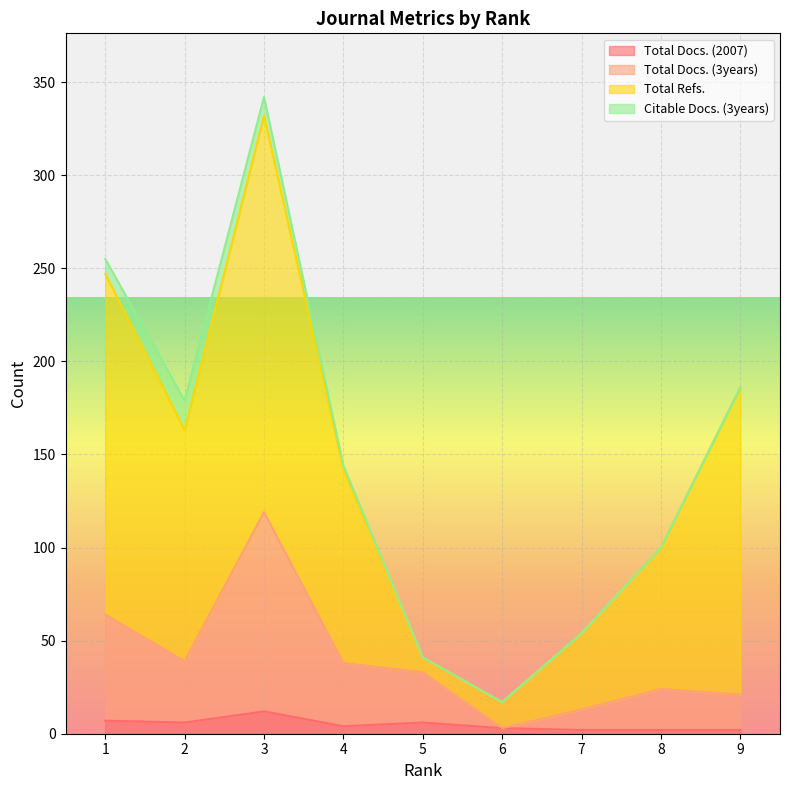

Does the chart display data point markers on the line(s)?

No